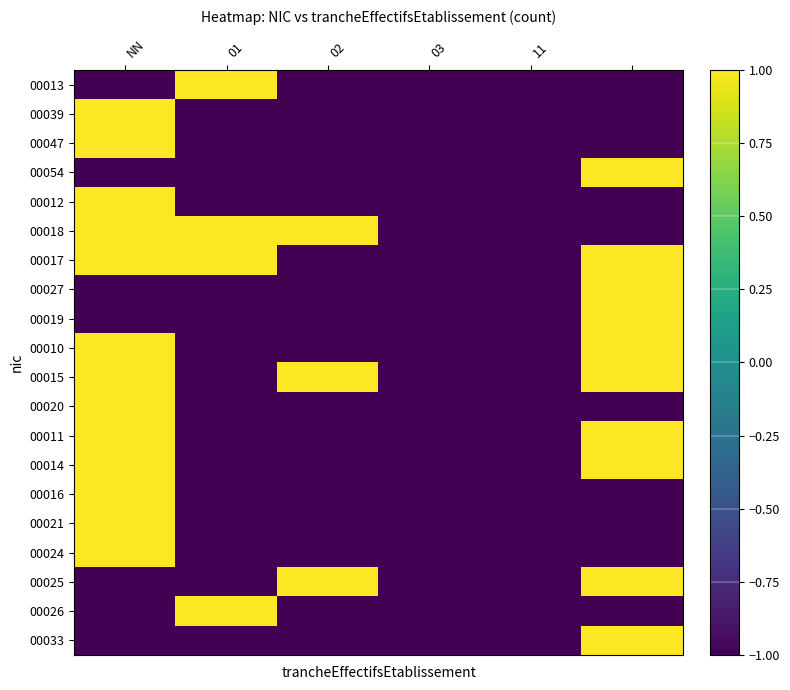

Reading right to left, what are all the values shown in this chart?

00013: -1	-1	-1	-1	1	-1
00039: -1	-1	-1	-1	-1	1
00047: -1	-1	-1	-1	-1	1
00054: 1	-1	-1	-1	-1	-1
00012: -1	-1	-1	-1	-1	1
00018: -1	-1	-1	1	1	1
00017: 1	-1	-1	-1	1	1
00027: 1	-1	-1	-1	-1	-1
00019: 1	-1	-1	-1	-1	-1
00010: 1	-1	-1	-1	-1	1
00015: 1	-1	-1	1	-1	1
00020: -1	-1	-1	-1	-1	1
00011: 1	-1	-1	-1	-1	1
00014: 1	-1	-1	-1	-1	1
00016: -1	-1	-1	-1	-1	1
00021: -1	-1	-1	-1	-1	1
00024: -1	-1	-1	-1	-1	1
00025: 1	-1	-1	1	-1	-1
00026: -1	-1	-1	-1	1	-1
00033: 1	-1	-1	-1	-1	-1